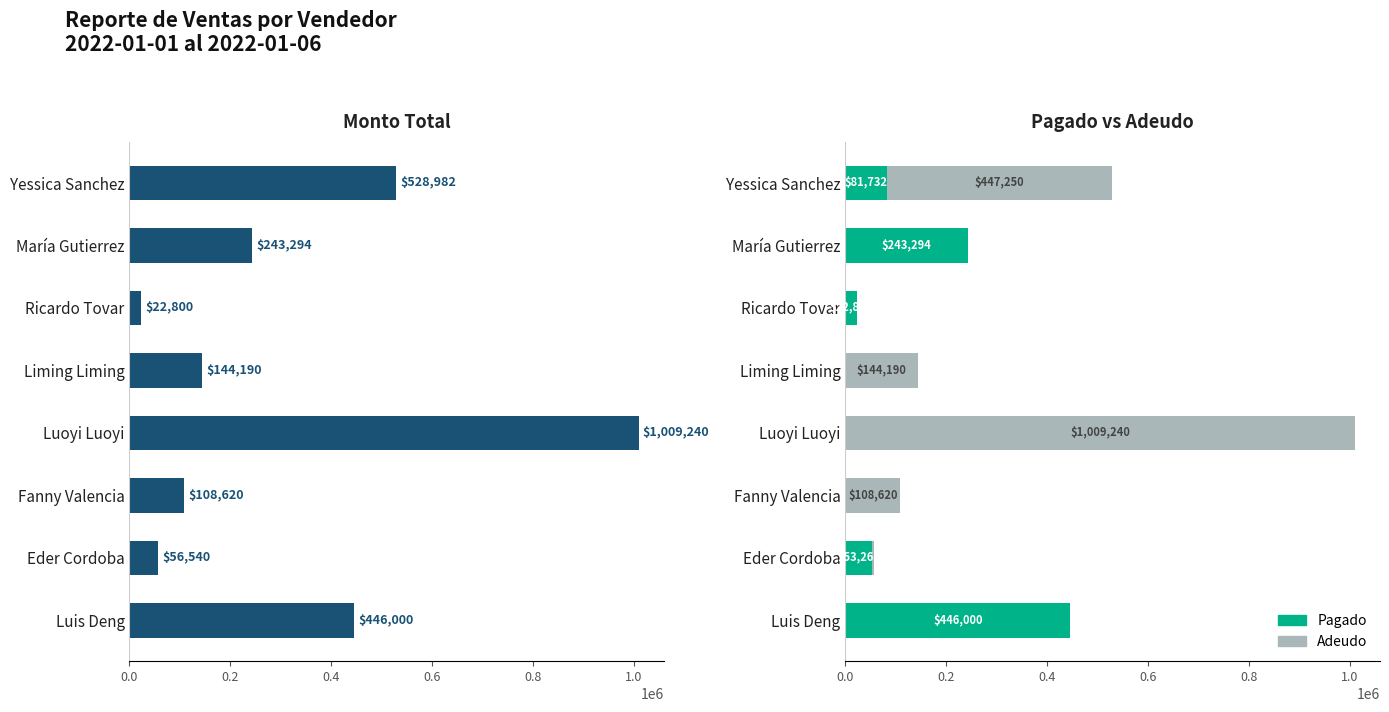

How many data points in Adeudo are less than 108620?

4